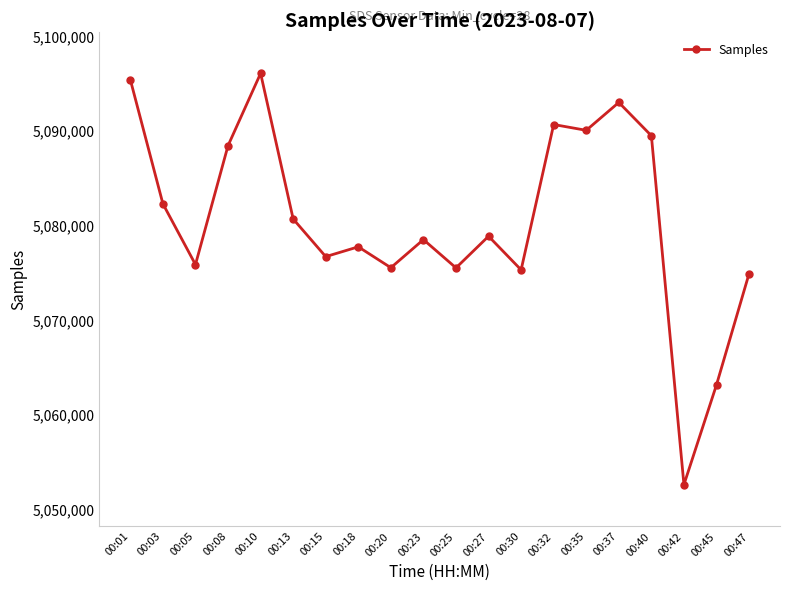

Is this an area chart (filled region under the line)?

No